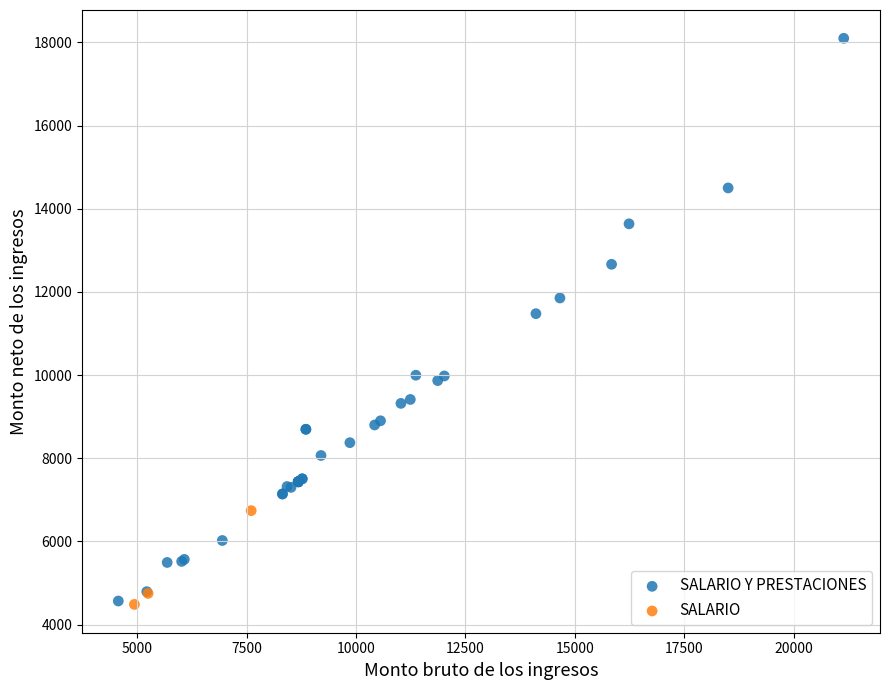

Which series reaches the maximum Y coordinate?

SALARIO Y PRESTACIONES